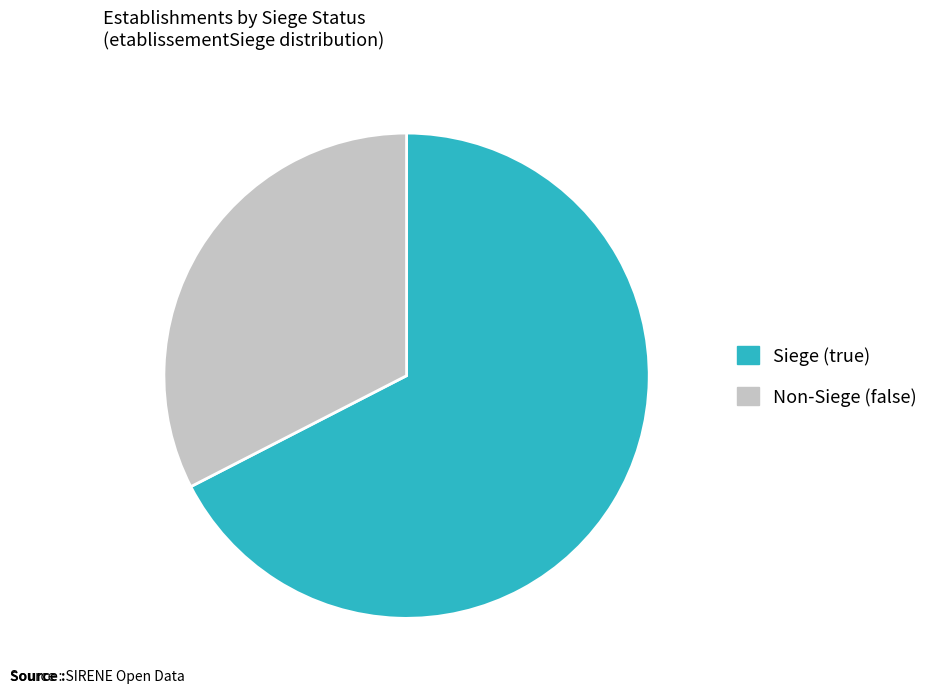

Does any single category account for the majority?

Yes